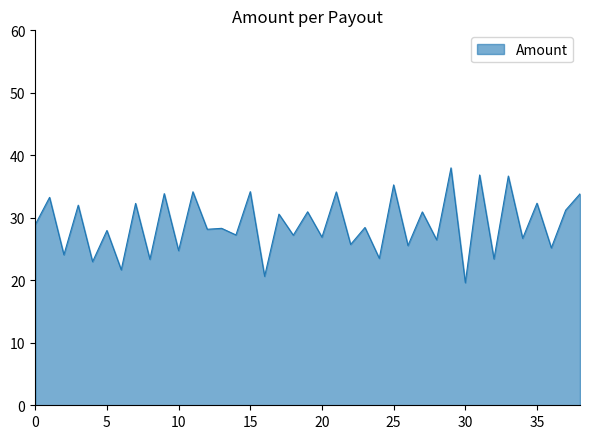

What is the average value?

28.9